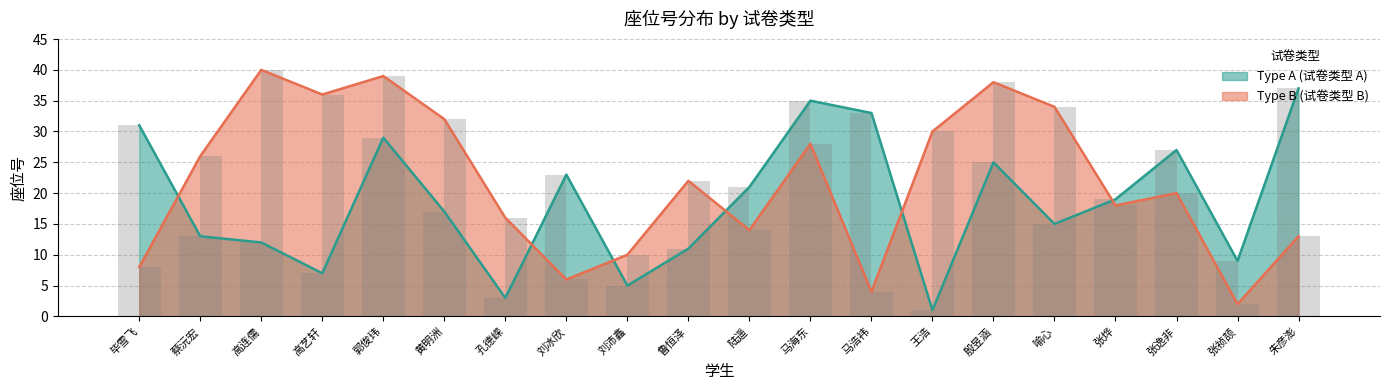

What is the average value of the Type B series?

22